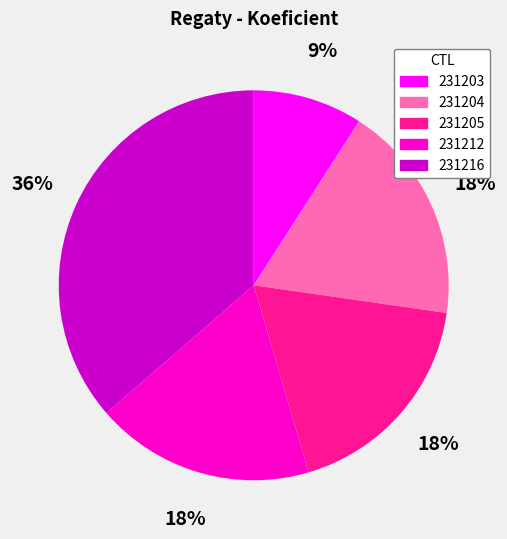

To the nearest percent, what percentage of the pie is 231204?

18%